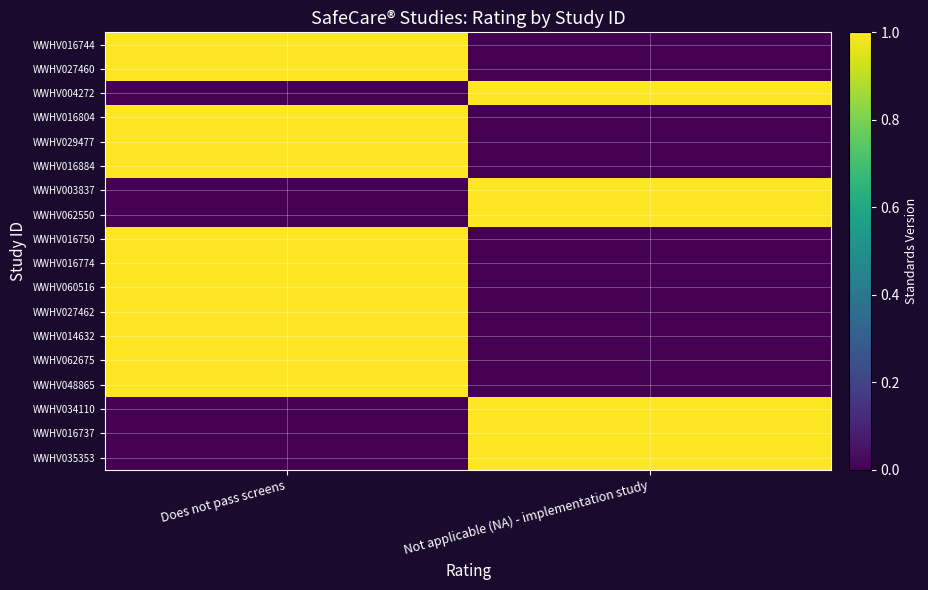

List the series in order of their peak value, highest first.

WWHV016744, WWHV027460, WWHV004272, WWHV016804, WWHV029477, WWHV016884, WWHV003837, WWHV062550, WWHV016750, WWHV016774, WWHV060516, WWHV027462, WWHV014632, WWHV062675, WWHV048865, WWHV034110, WWHV016737, WWHV035353